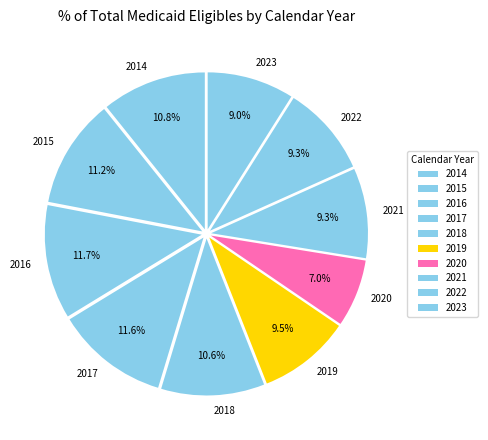

Is 2018 the majority of the pie?

No